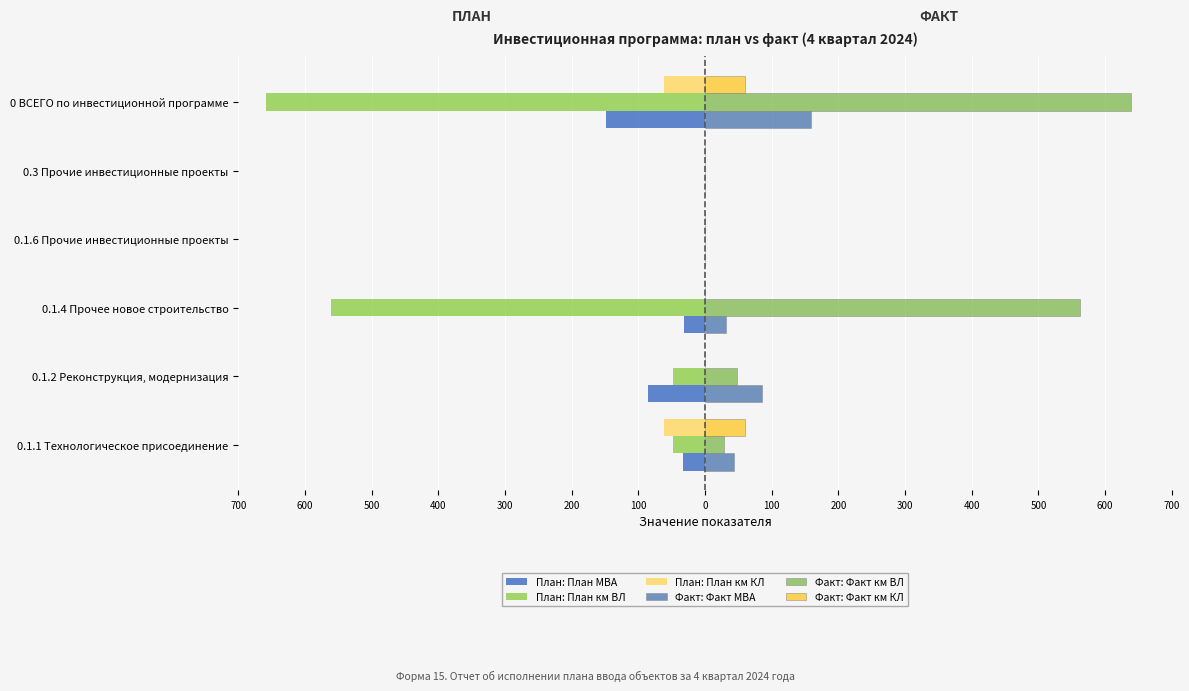

What are all the series names shown in the legend?

План: План МВА, План: План км ВЛ, План: План км КЛ, Факт: Факт МВА, Факт: Факт км ВЛ, Факт: Факт км КЛ